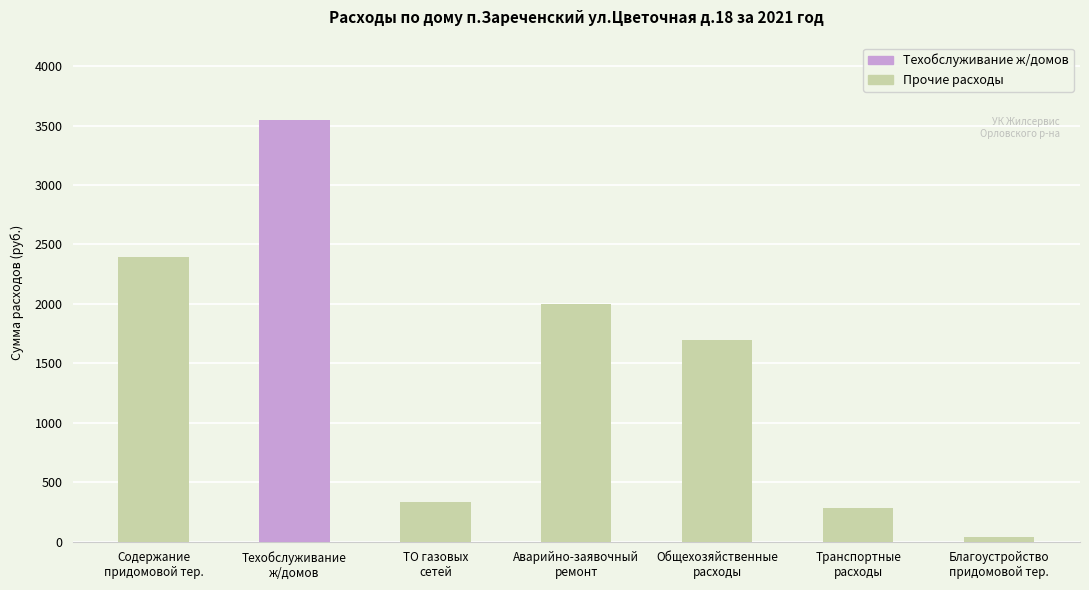

What is the label of the 1st bar from the right?

Благоустройство
придомовой тер.